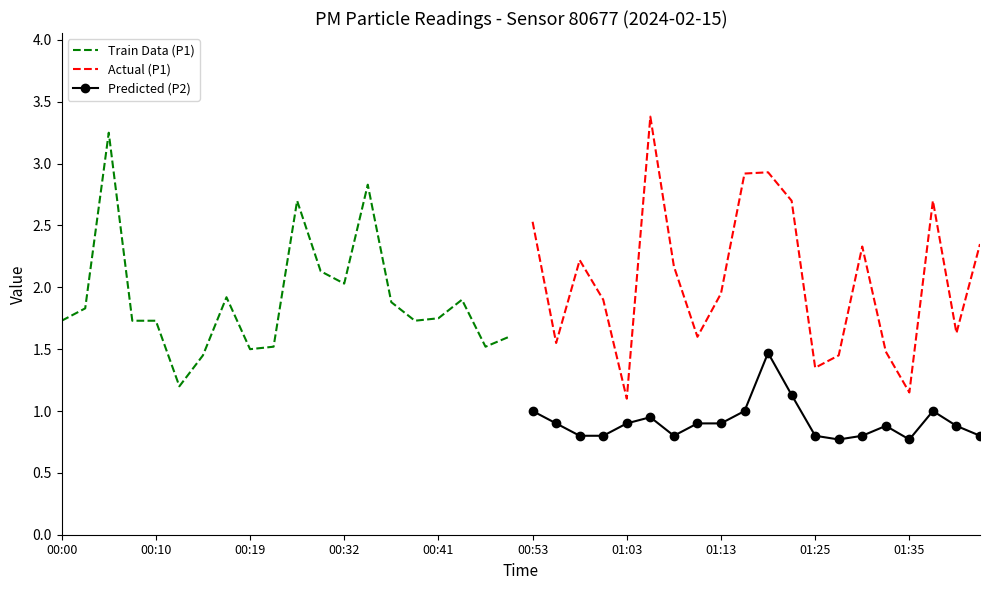

True or false: Predicted (P2) and Actual (P1) intersect in this chart.

False